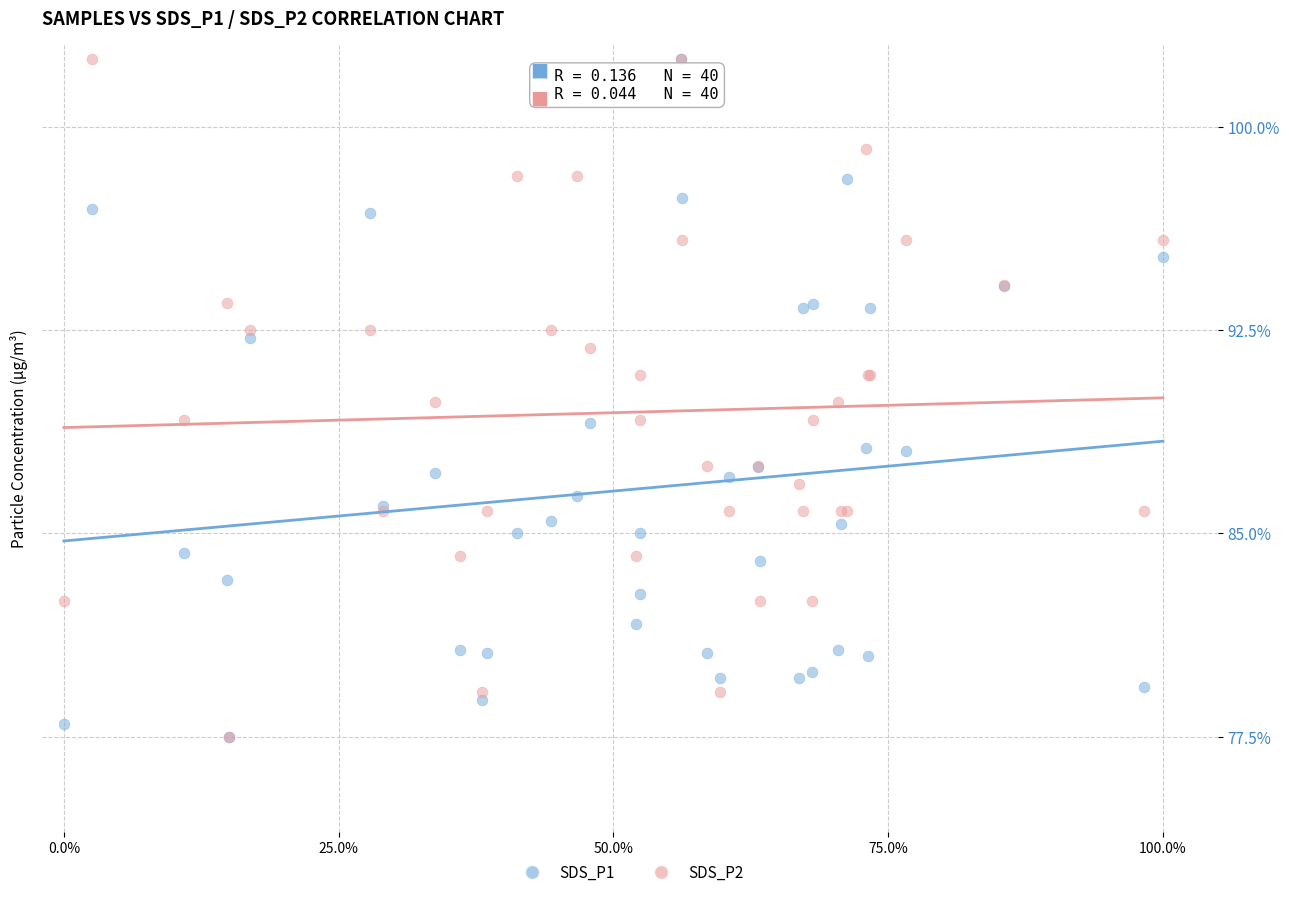

What are all the series names shown in the legend?

SDS_P1, SDS_P2